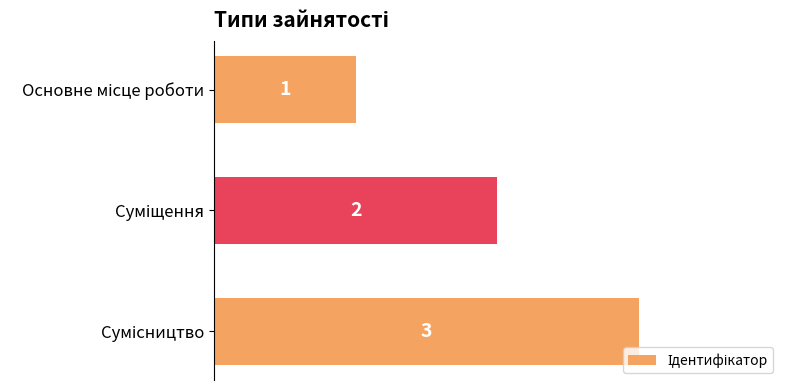

How many values are between 1 and 3?

3